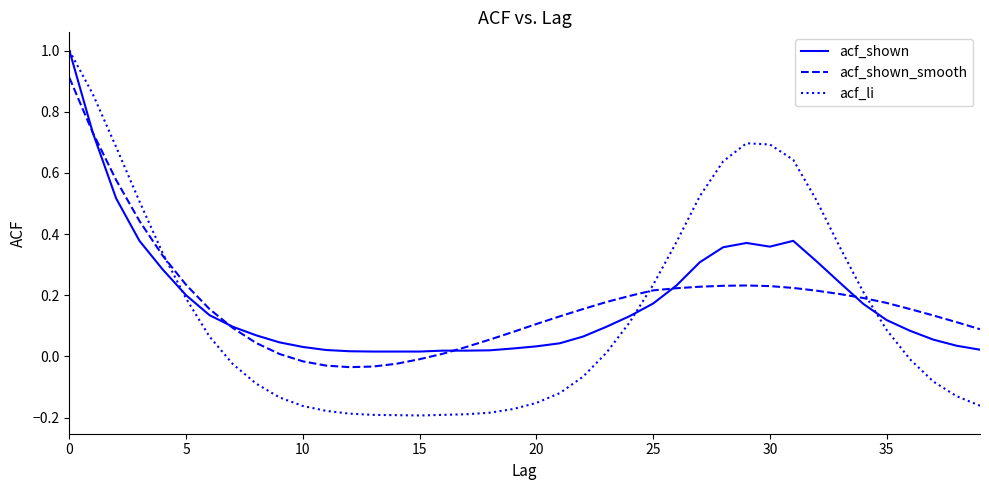

Which series has the largest range (max minus min)?

acf_li